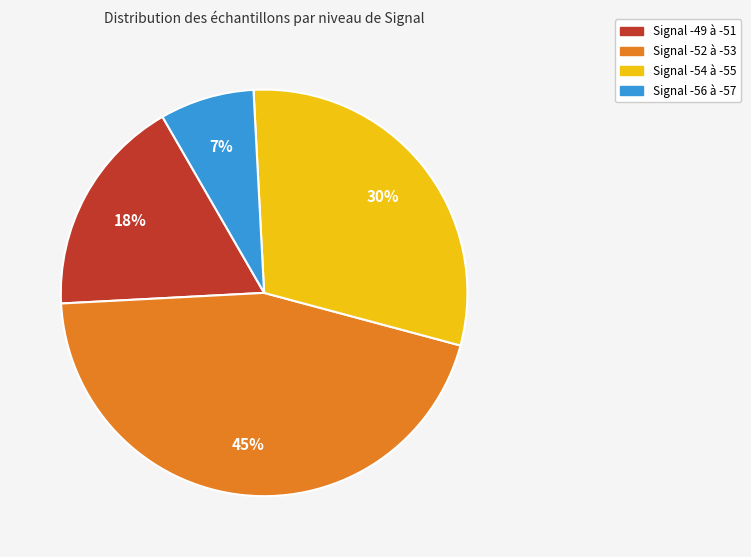

Is there any slice that represents more than half of the pie?

No